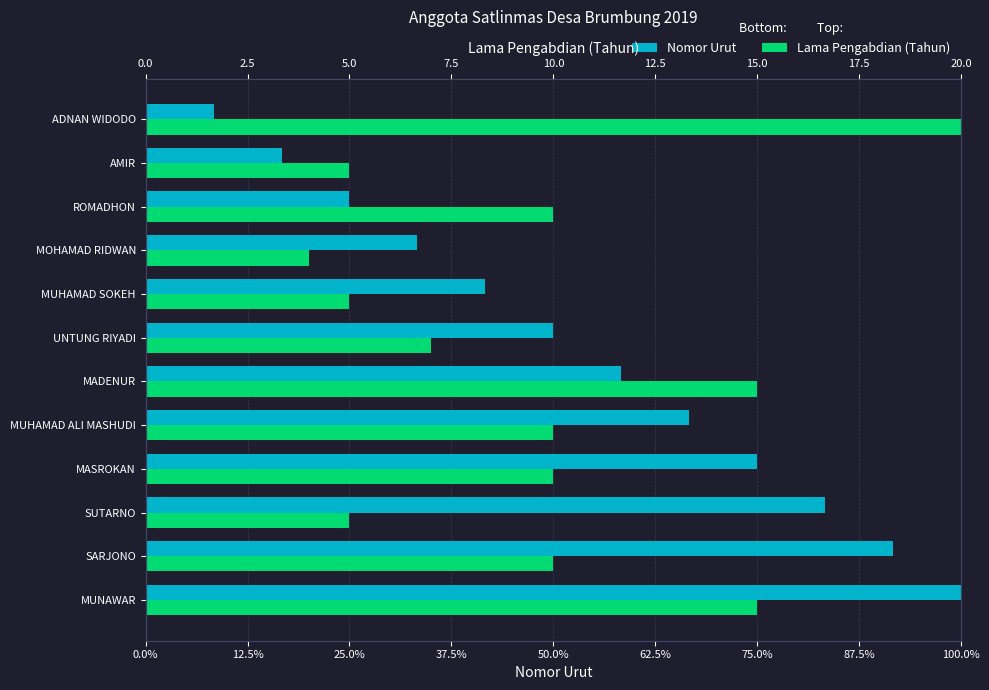

Is the value of Nomor Urut at SARJONO greater than the value of Lama Pengabdian (Tahun) at MUNAWAR?

Yes